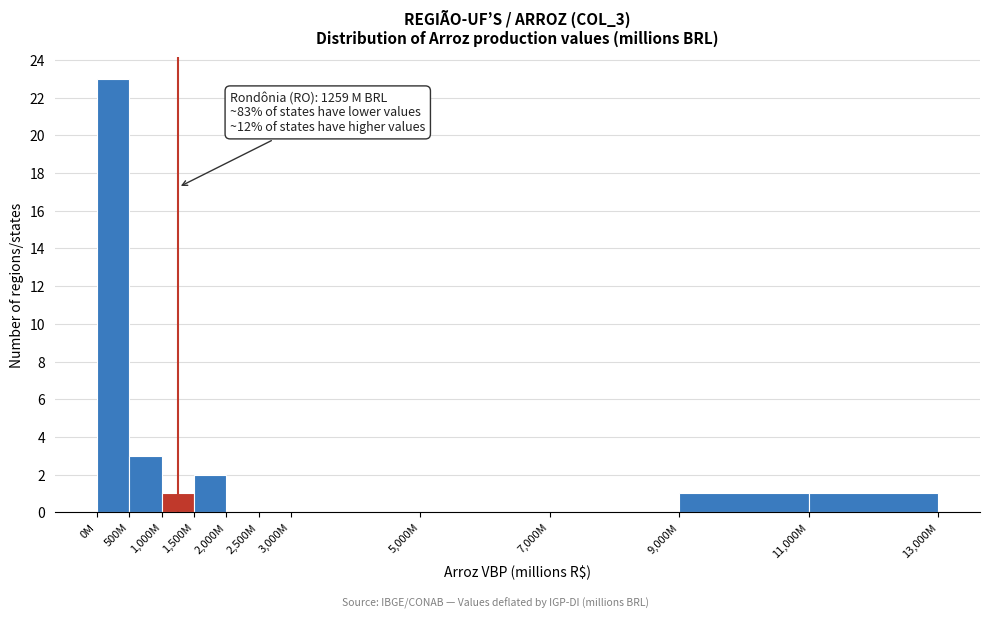

Reading left to right, list all the values displayed in this chart.

0M=23	500M=3	1,000M=1	1,500M=2	2,000M=0	2,500M=0	3,000M=0	5,000M=0	7,000M=0	9,000M=1	11,000M=1